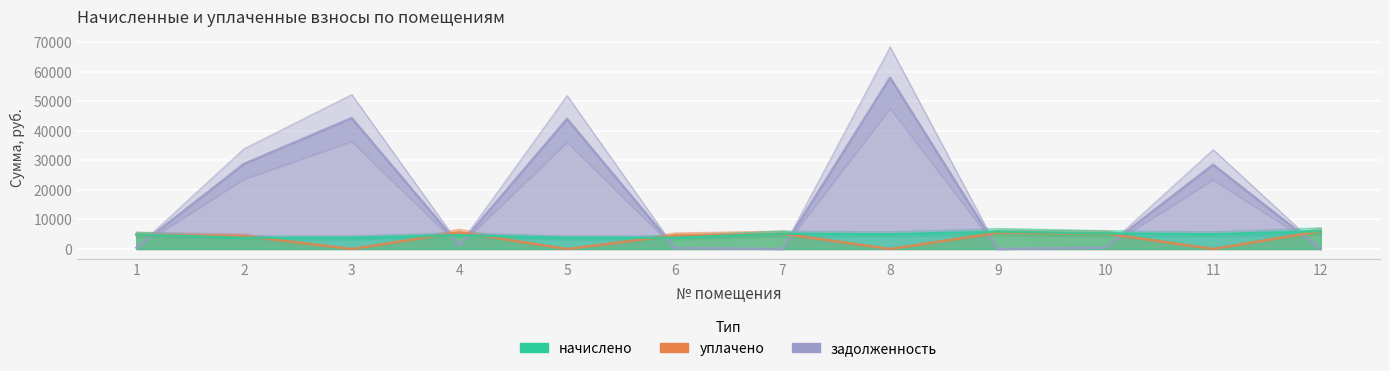

What are all the series names shown in the legend?

задолженность, уплачено, начислено